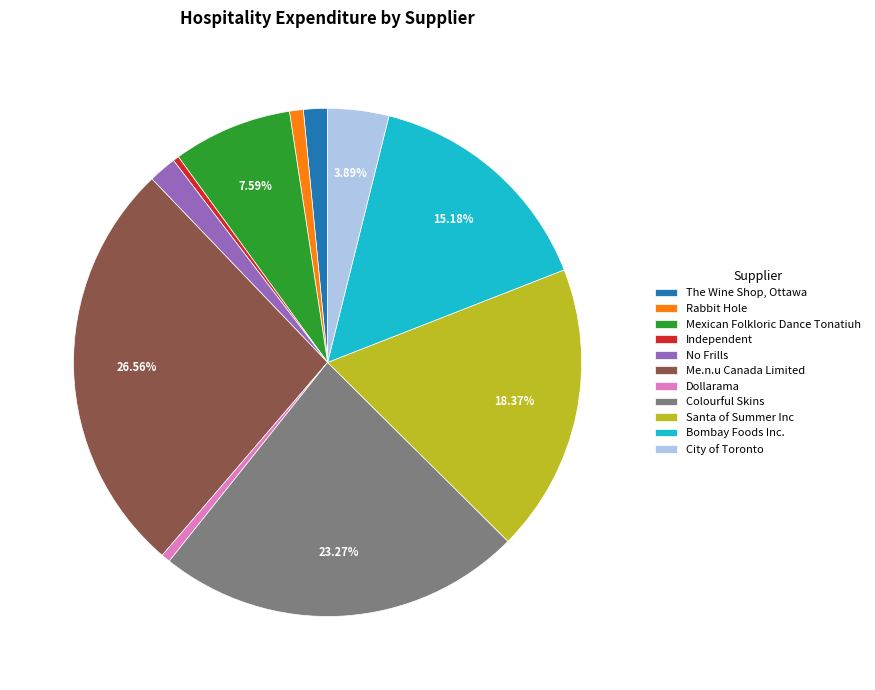

True or false: Me.n.u Canada Limited accounts for 27% of the total.

True